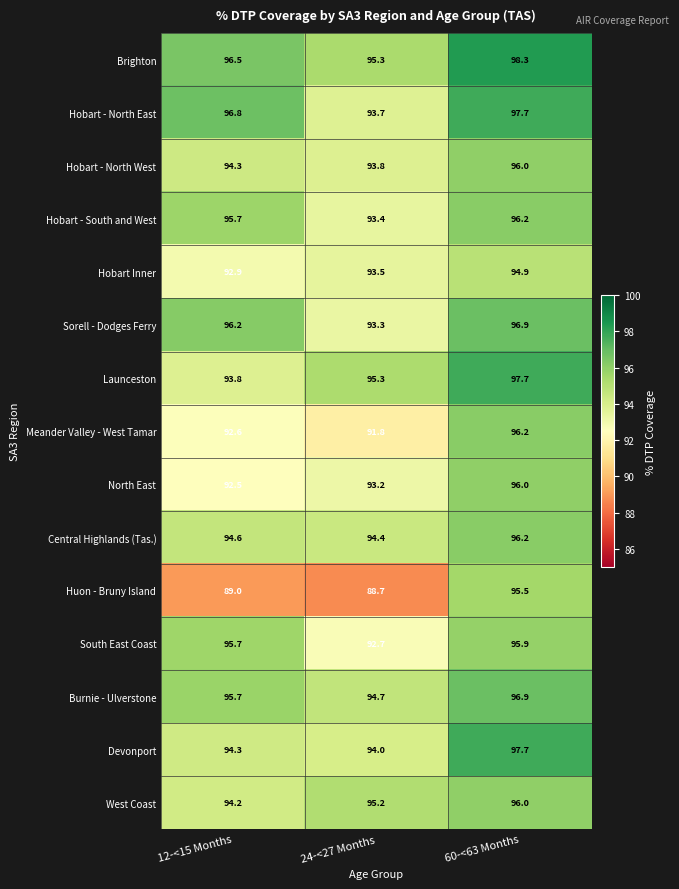

Rank the categories by Huon - Bruny Island value from highest to lowest.

60-<63 Months, 12-<15 Months, 24-<27 Months